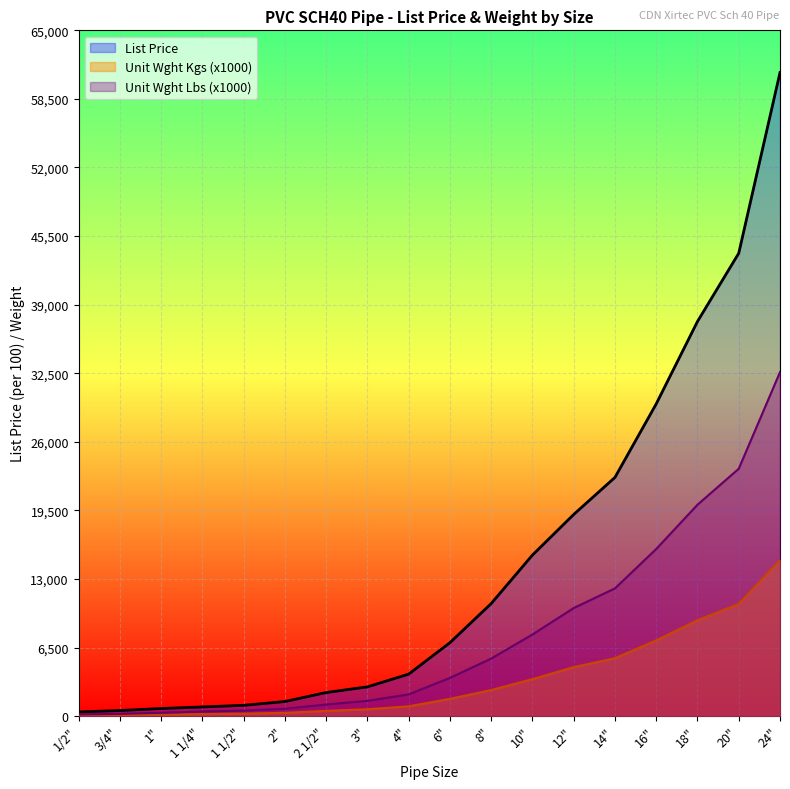

How many data points does each series have?

18